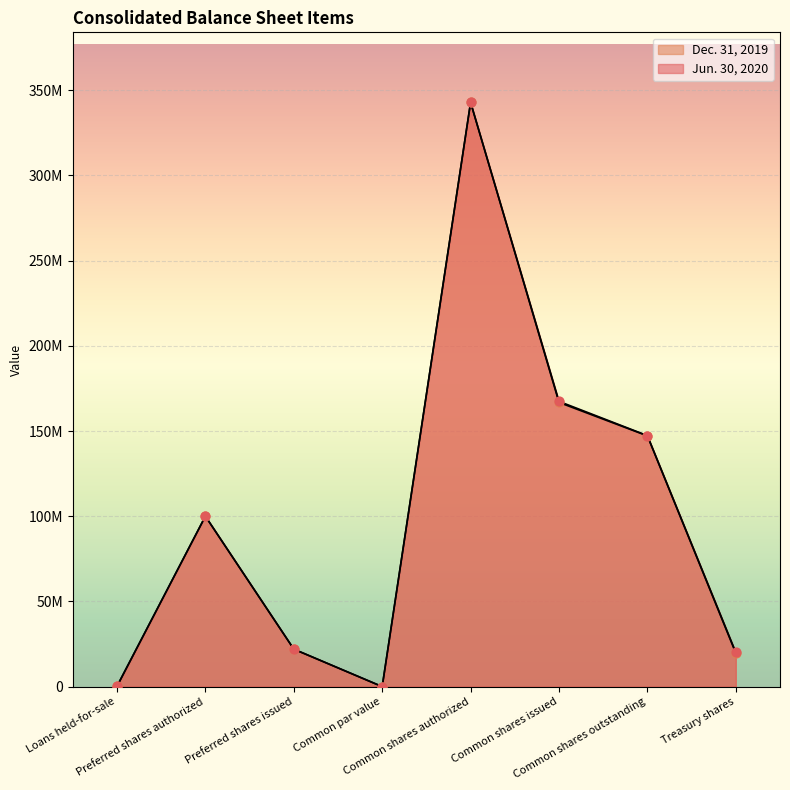

At which category is the sum across all series the highest?

Common shares authorized